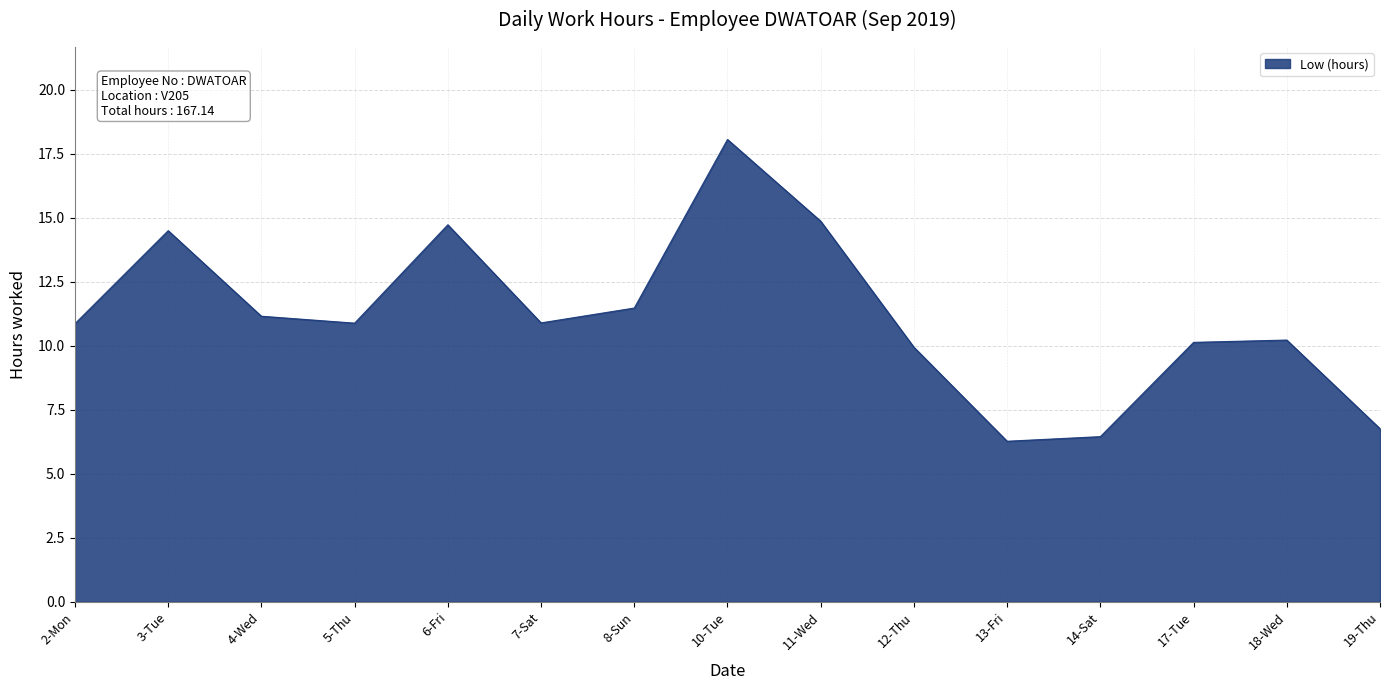

What is the average value?

11.1